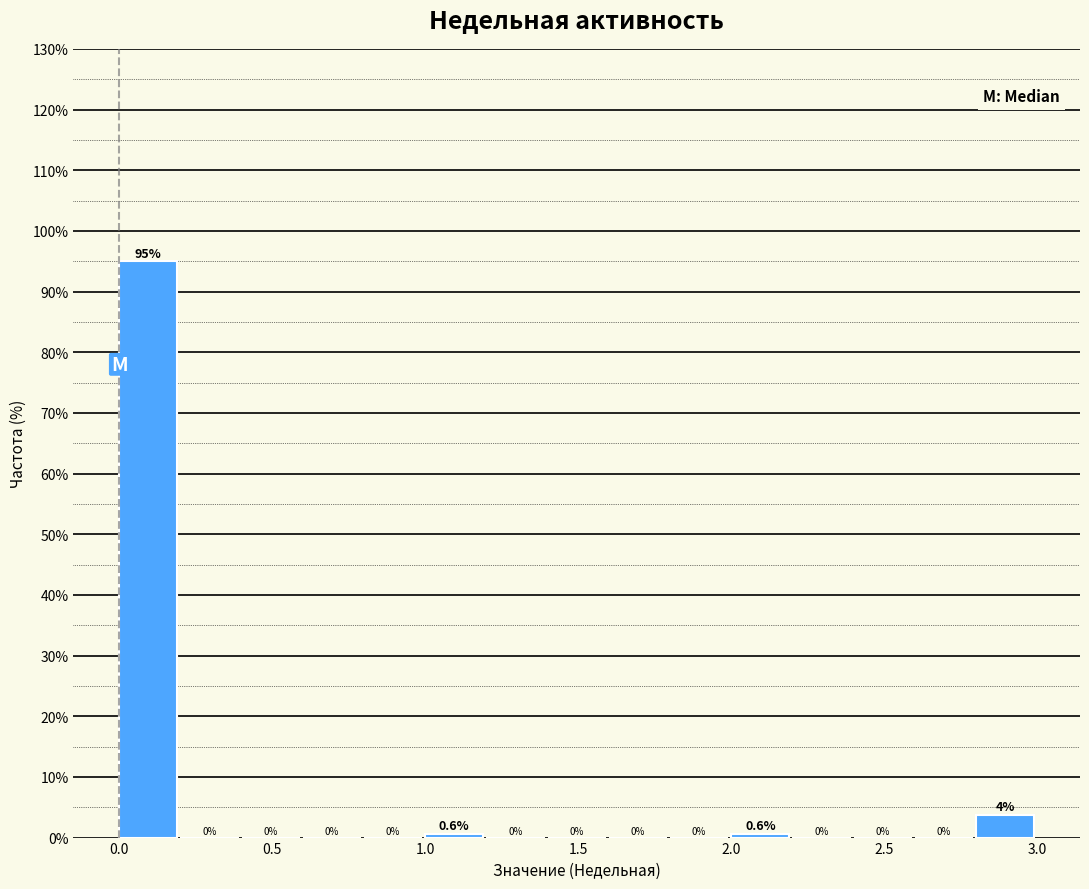

Over which range of the x-axis is the bar tallest?

0.0 to 0.2